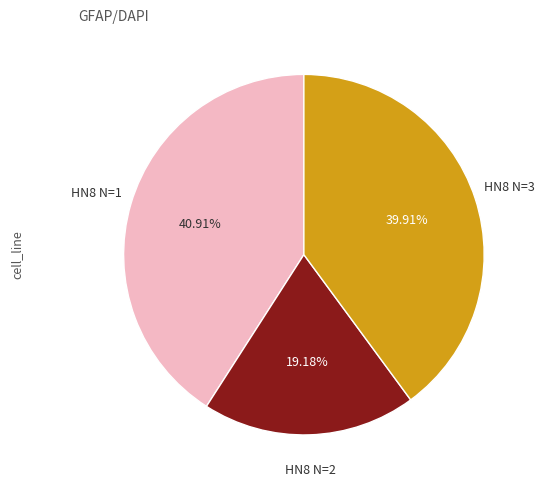

Is there any slice that represents more than half of the pie?

No